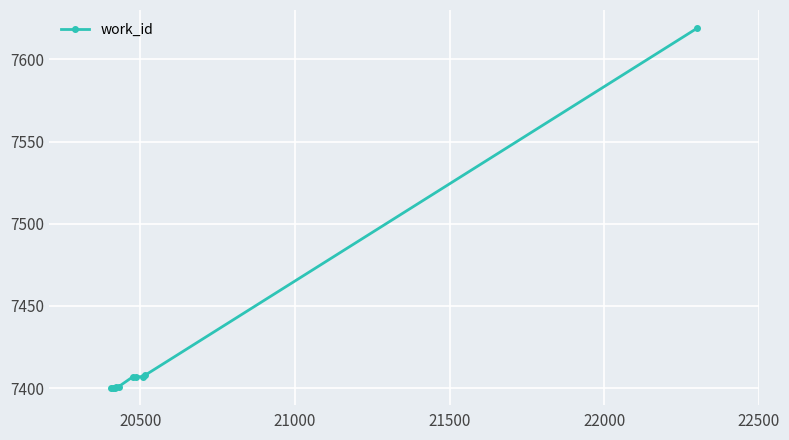

What is the value of the 3rd point from the left?

7400